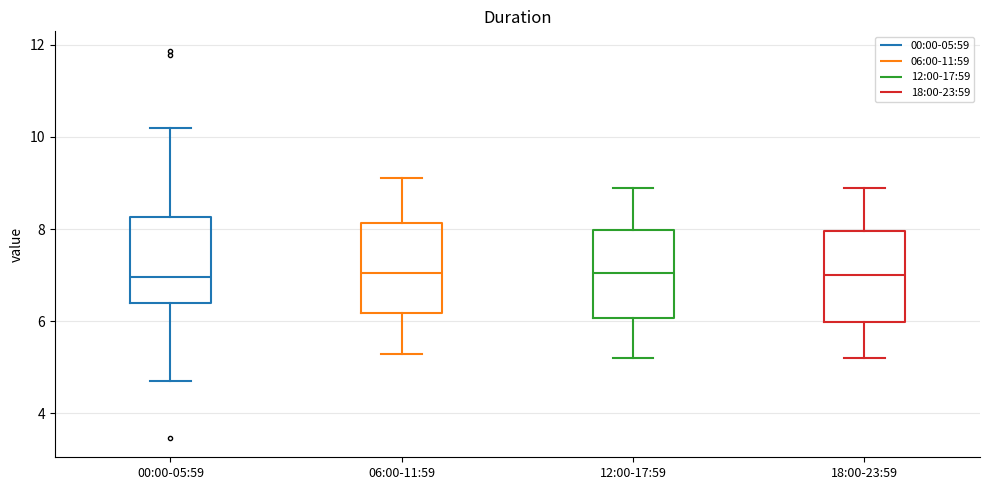

Reading left to right, read every box against the y-axis: the position of its median line, the range the box covers, and the ends of its whiskers. The values are not printed on the chart, so give them approximately, as read against the axis.

00:00-05:59: median 7.0, box 6.4 to 8.2, whiskers 4.8 to 10.2
06:00-11:59: median 7.0, box 6.2 to 8.2, whiskers 5.4 to 9.2
12:00-17:59: median 7.0, box 6.0 to 8.0, whiskers 5.2 to 9.0
18:00-23:59: median 7.0, box 6.0 to 8.0, whiskers 5.2 to 9.0